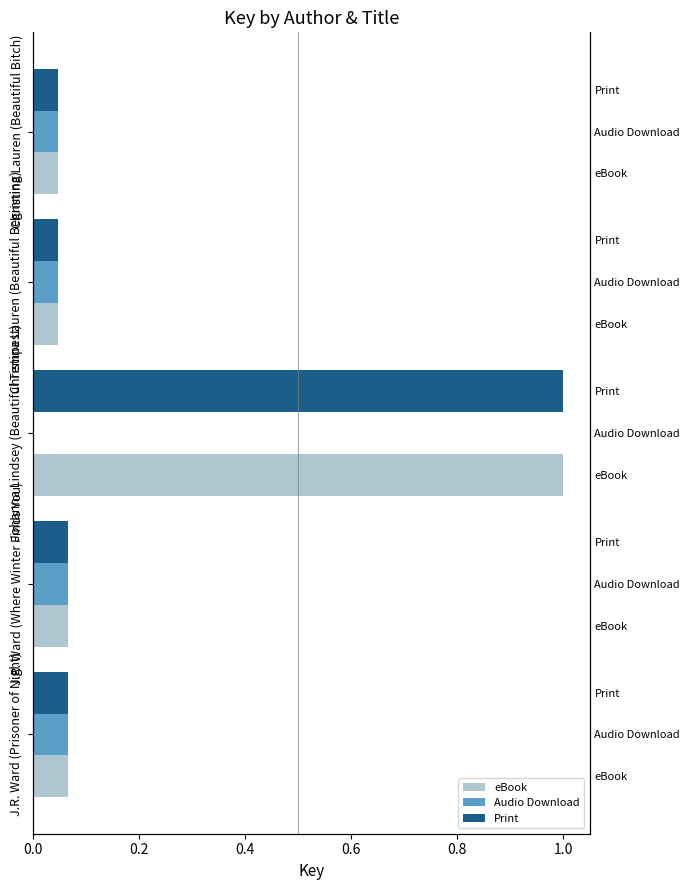

What are all the series names shown in the legend?

eBook, Audio Download, Print